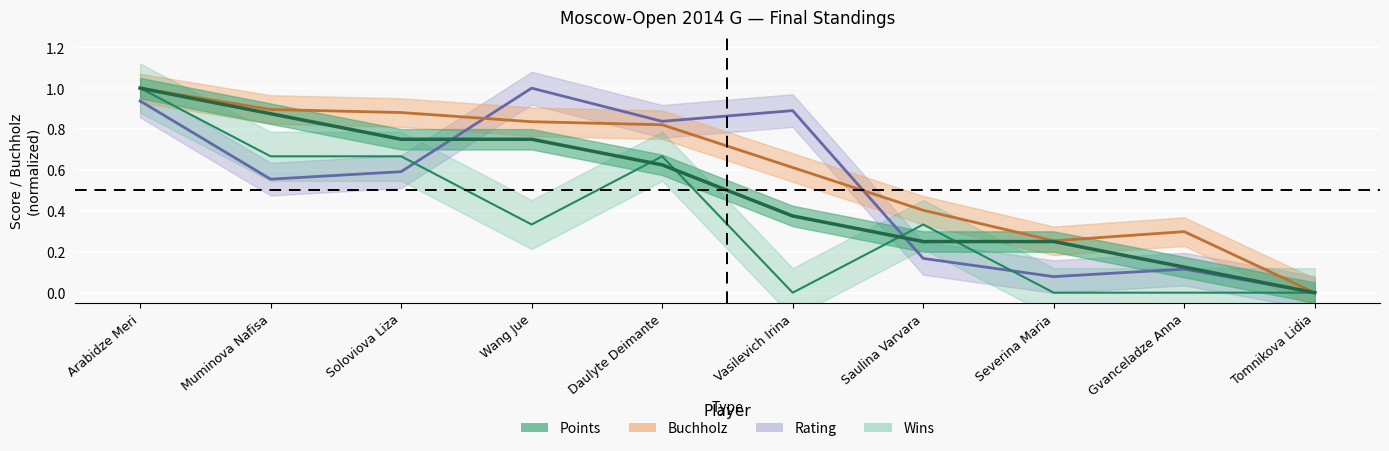

Which label corresponds to the largest value in the chart?

Arabidze Meri